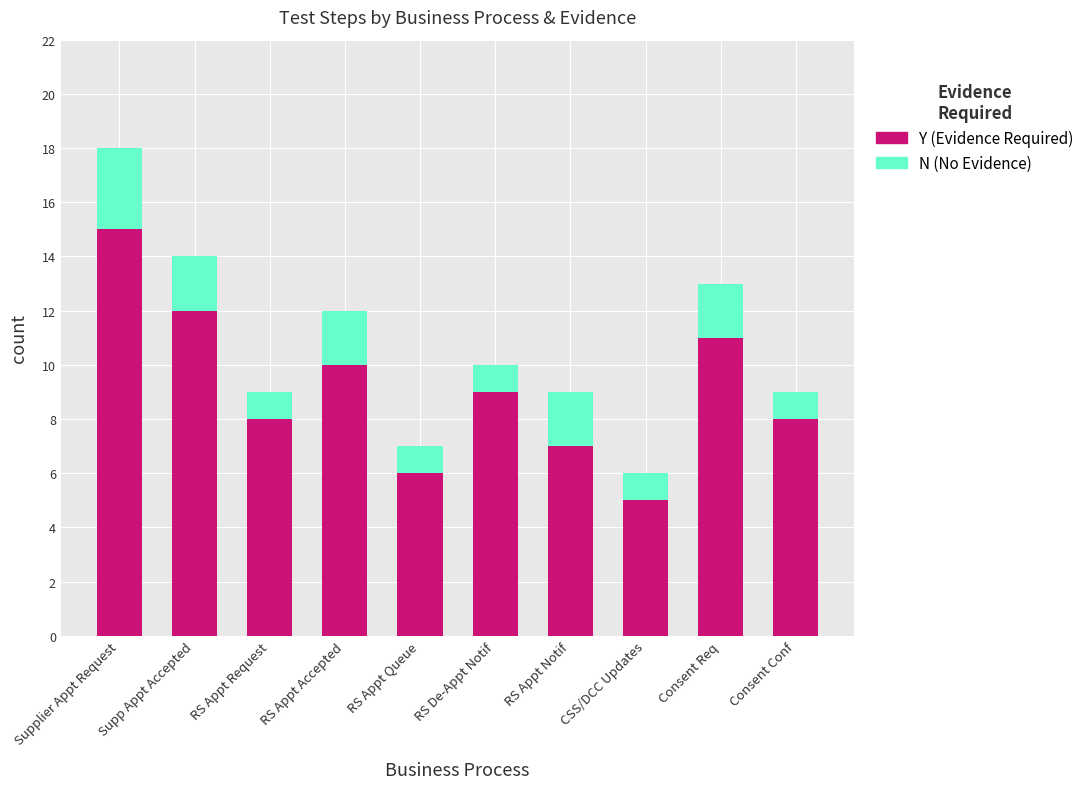

At which category is the sum across all series the highest?

Supplier Appt Request